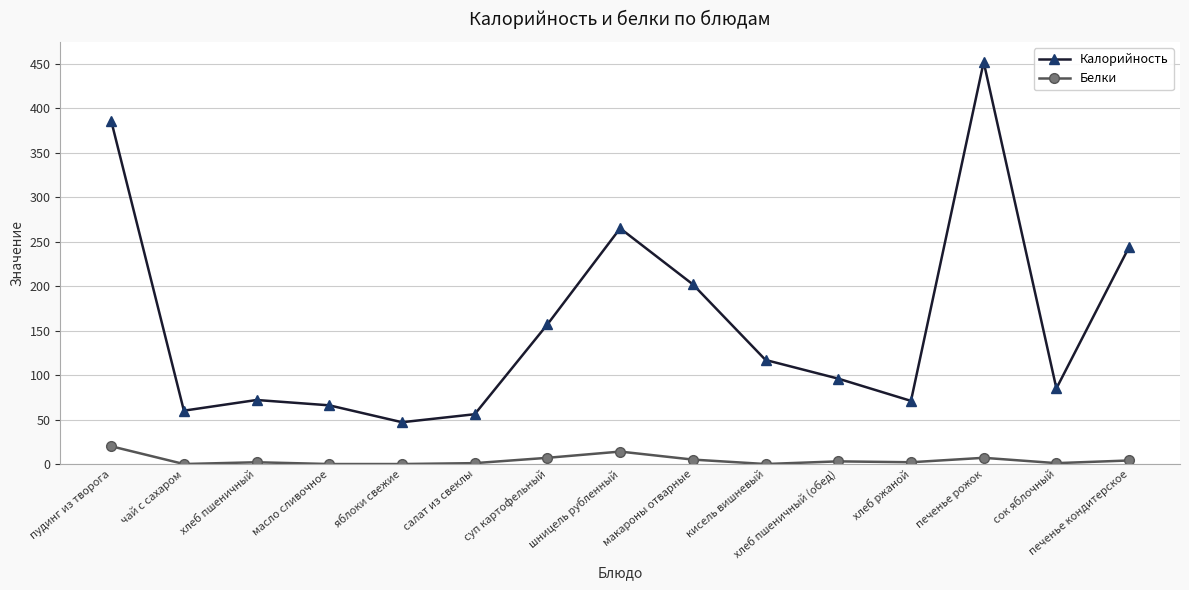

Is it true that Калорийность equals 56 at салат из свеклы?

True